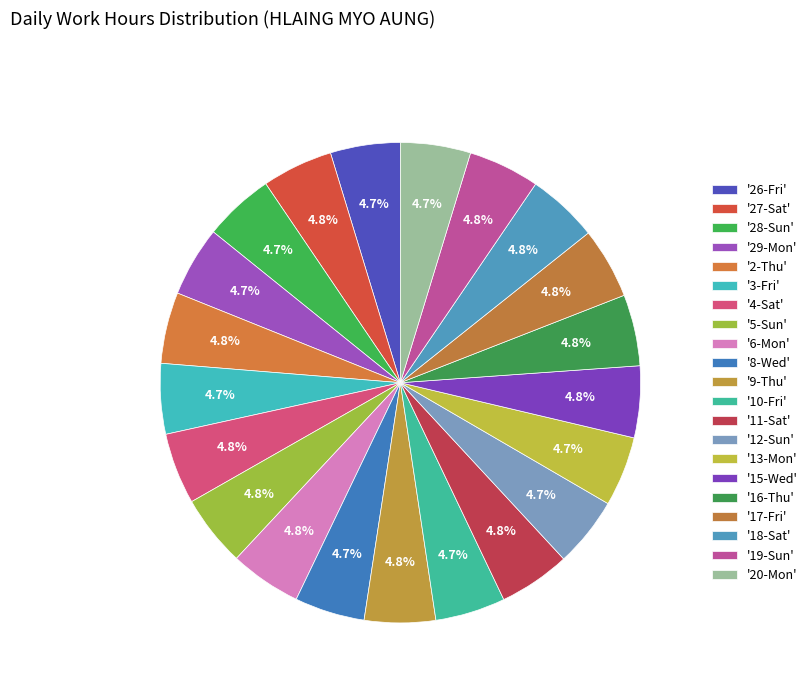

What is the smallest slice in the pie chart?

26-Fri